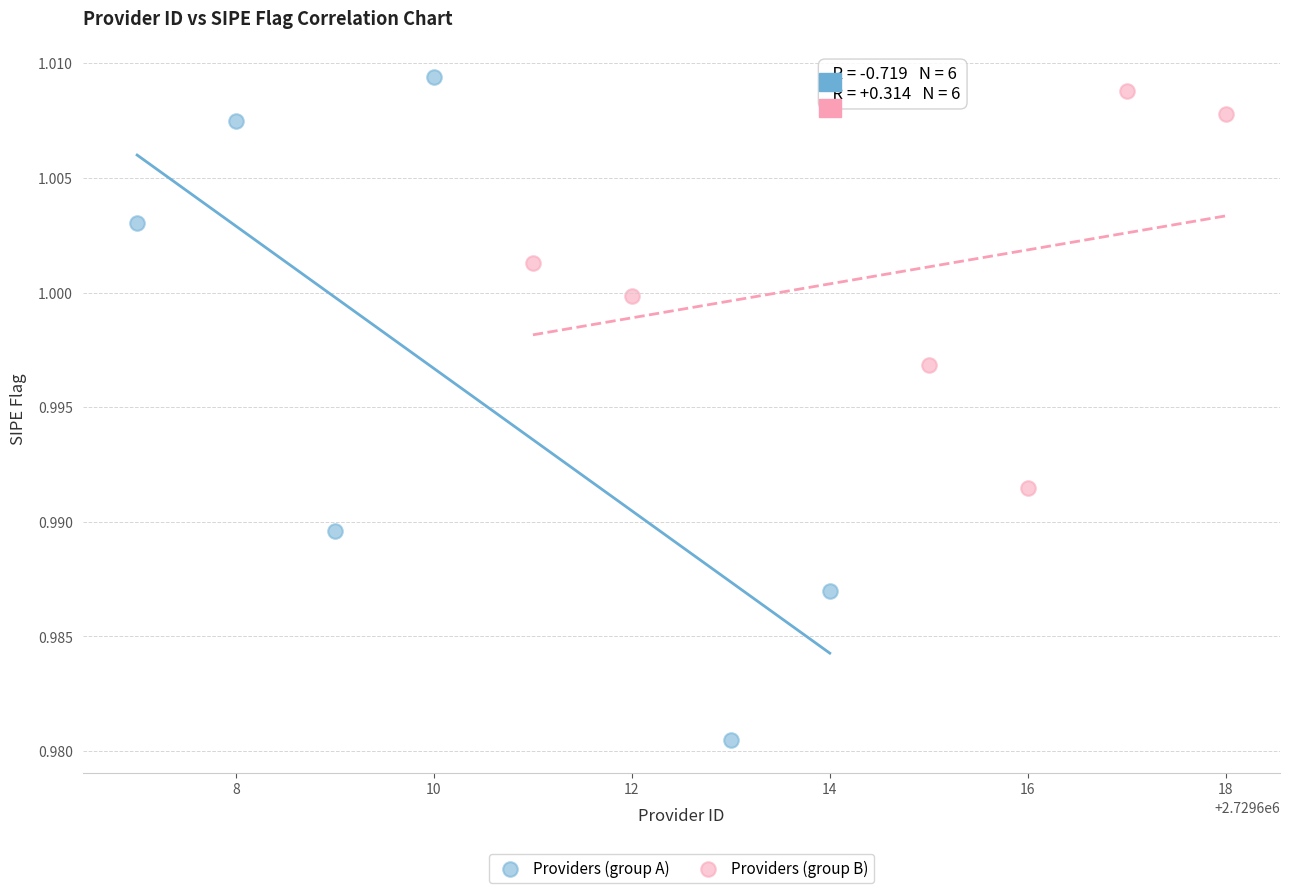

Which series has the widest spread of Y values?

Providers (group A)